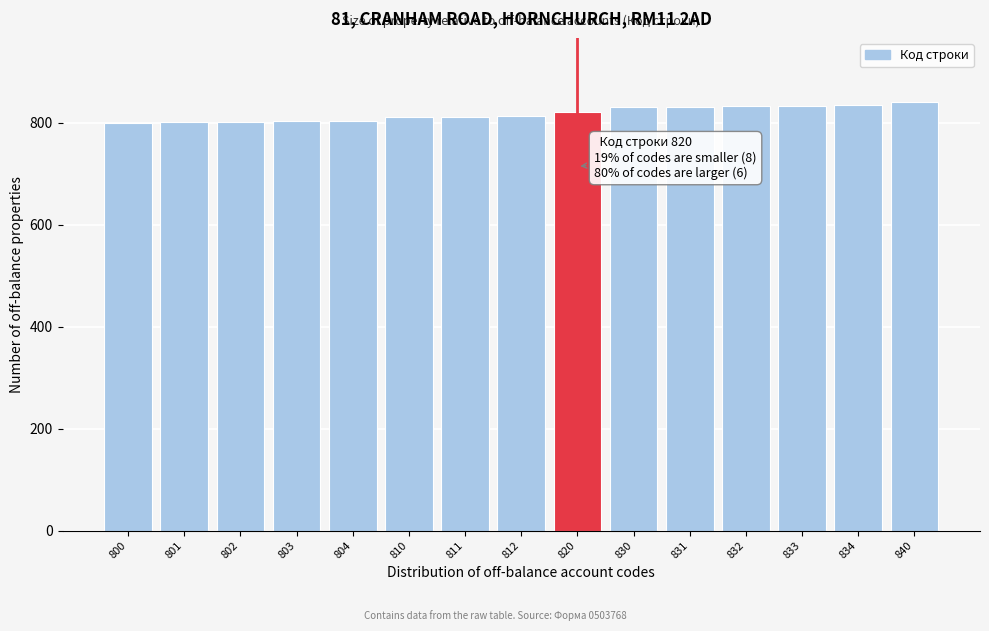

What is the difference between the second highest and second lowest values?

33